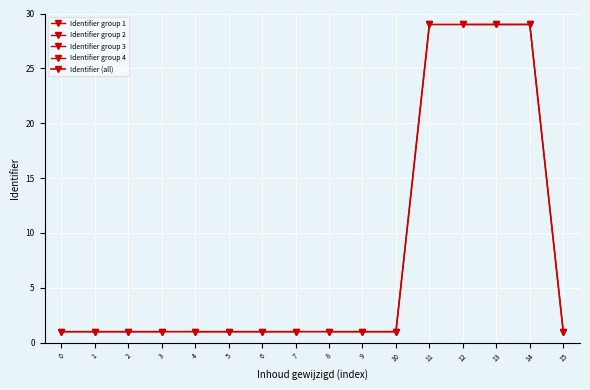

Does the chart display data point markers on the line(s)?

Yes